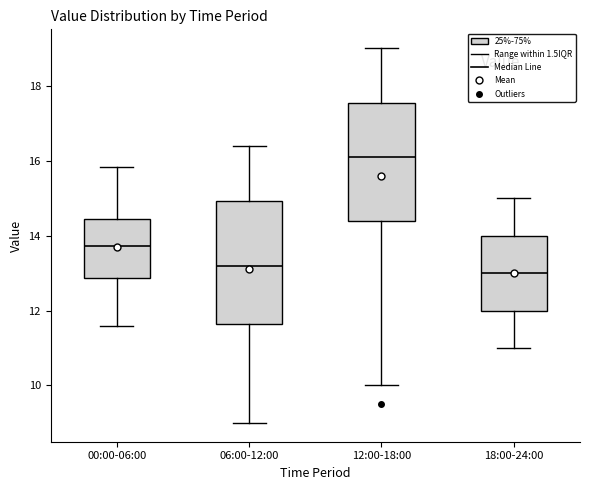

Reading left to right, transcribe this box plot: for each box, give where its median line is, the range the box spans, and where its two whiskers end, as read against the y-axis. The values are not printed on the chart, so give them approximately, as read against the axis.

00:00-06:00: median 13.8, box 12.8 to 14.4, whiskers 11.6 to 15.8
06:00-12:00: median 13.2, box 11.6 to 15.0, whiskers 9.0 to 16.4
12:00-18:00: median 16.2, box 14.4 to 17.6, whiskers 10.0 to 19.0
18:00-24:00: median 13.0, box 12.0 to 14.0, whiskers 11.0 to 15.0